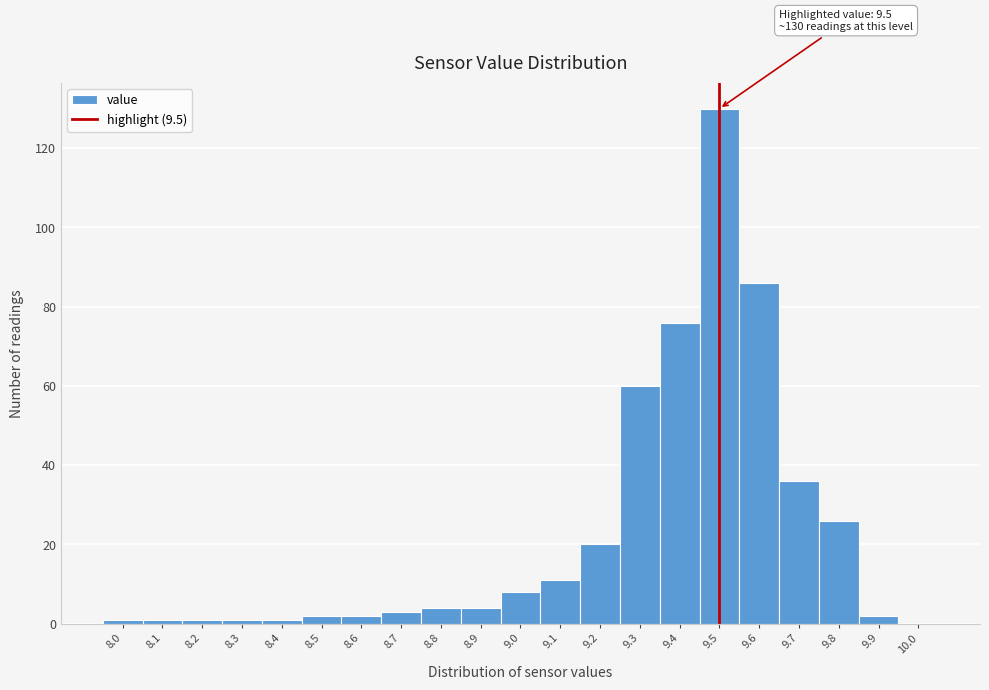

Over which range of the x-axis is the bar tallest?

9.45 to 9.55